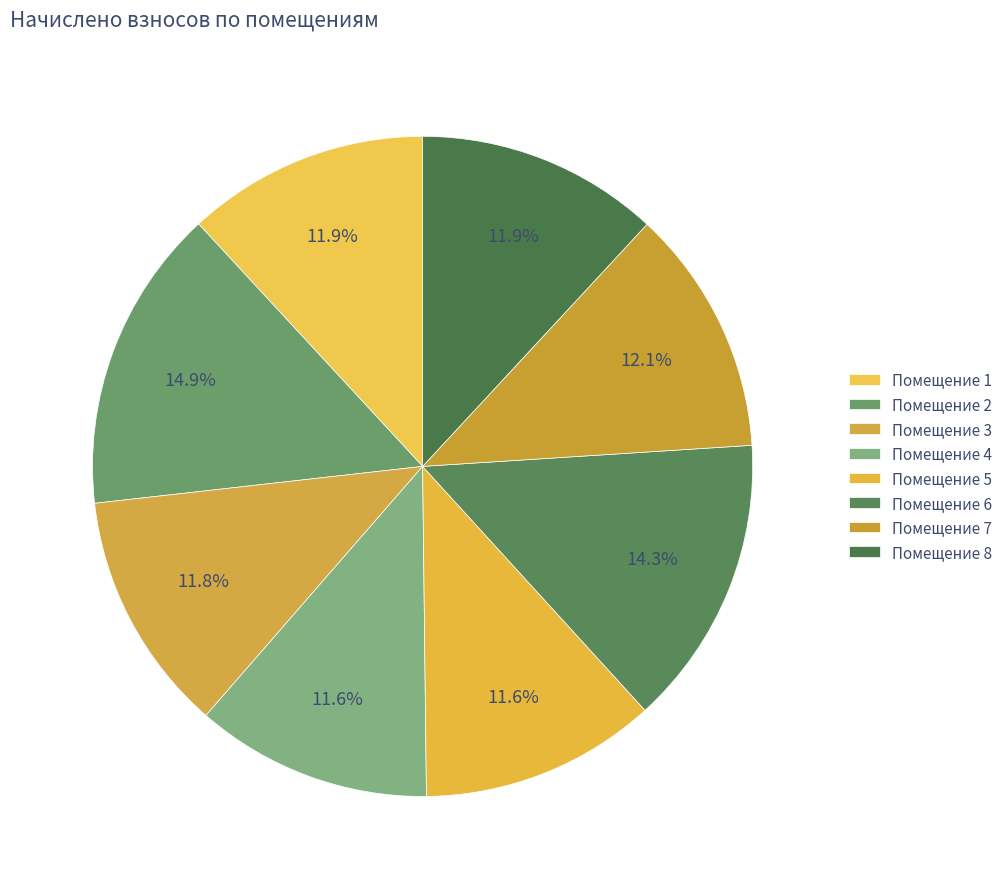

To the nearest percent, what is the average slice percentage?

12%